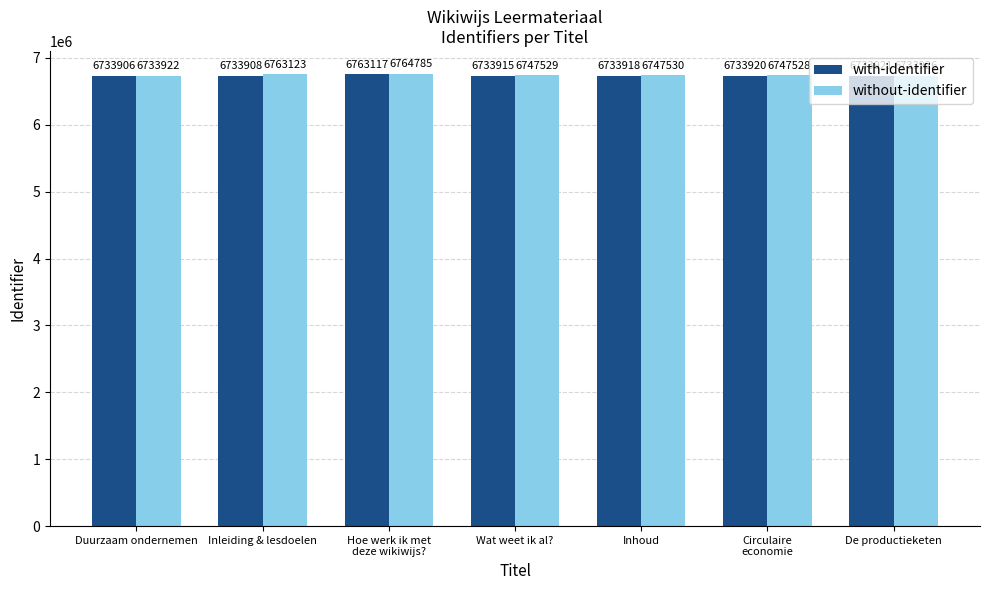

How many categories are shown in the chart?

7